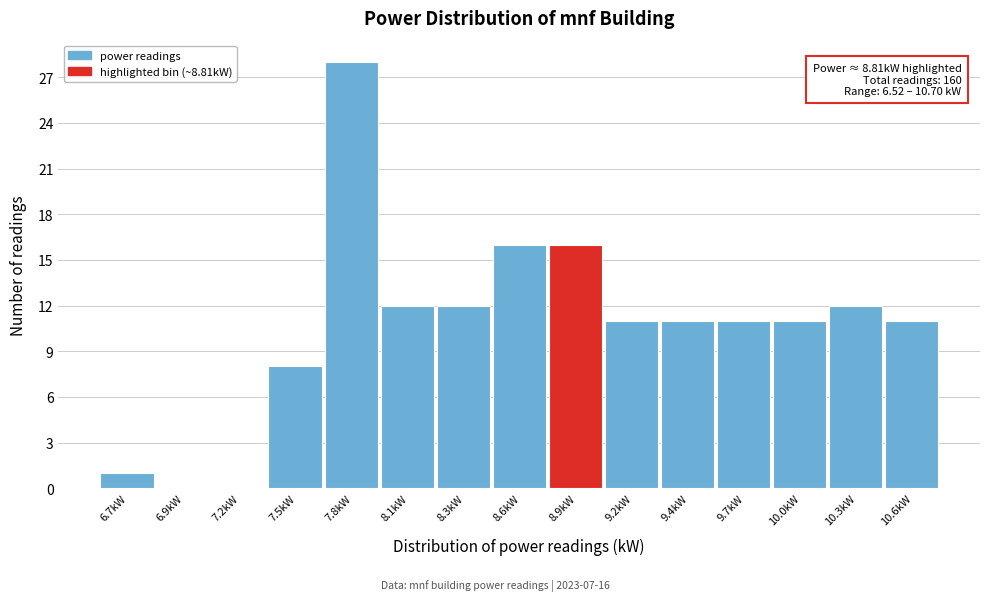

Reading left to right, what are all the values shown in this chart?

6.7kW=1	6.9kW=0	7.2kW=0	7.5kW=8	7.8kW=28	8.1kW=12	8.3kW=12	8.6kW=16	8.9kW=16	9.2kW=11	9.4kW=11	9.7kW=11	10.0kW=11	10.3kW=12	10.6kW=11